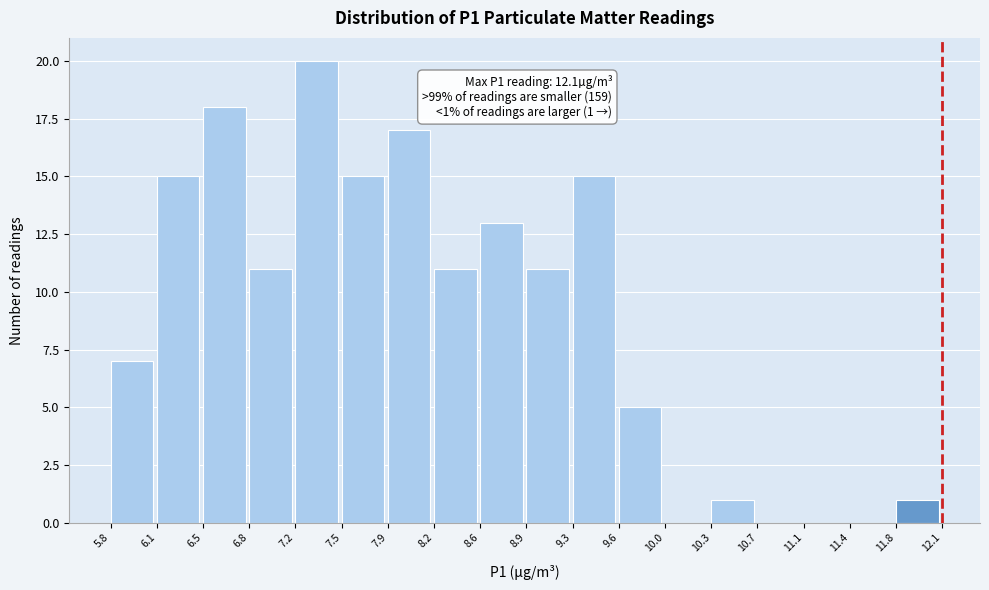

Which range on the x-axis has the tallest bar?

7.2 to 7.5